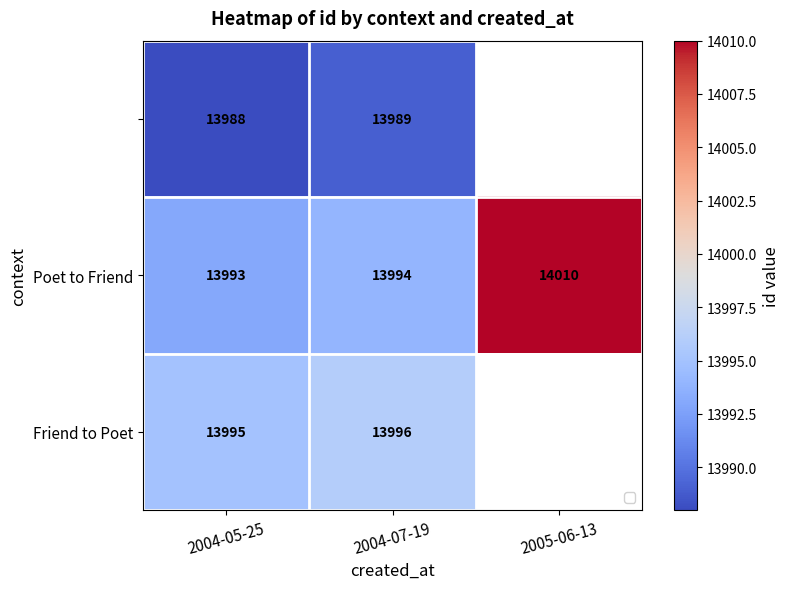

Is it true that Friend to Poet equals 19237 at 2004-07-19?

False